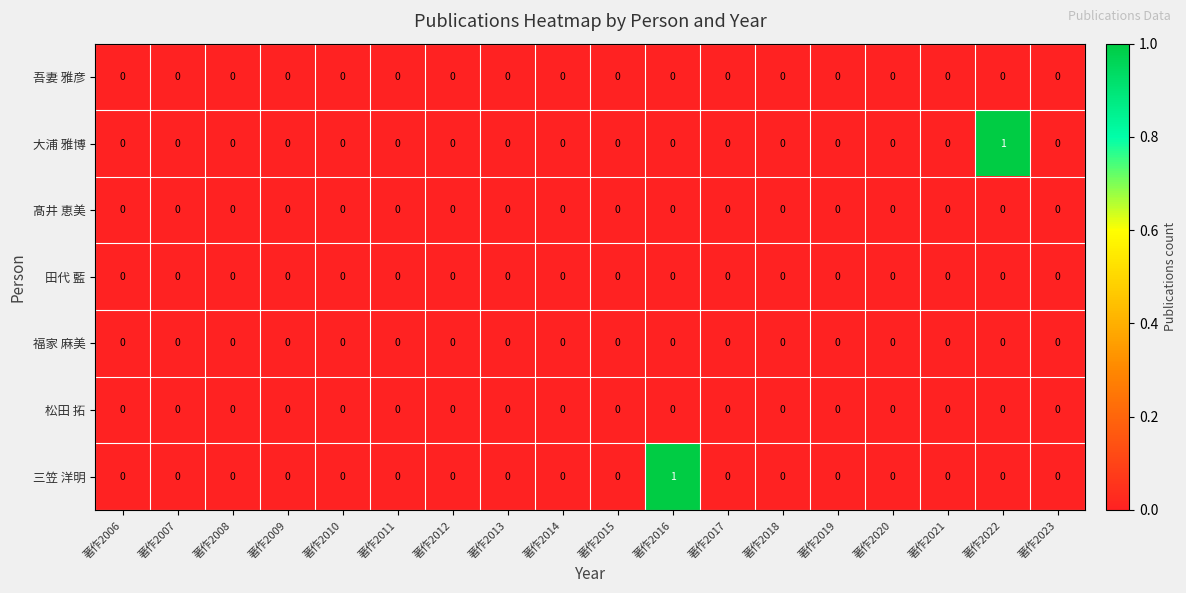

The value of 三笠 洋明 at 著作2013 is 0. True or false?

True